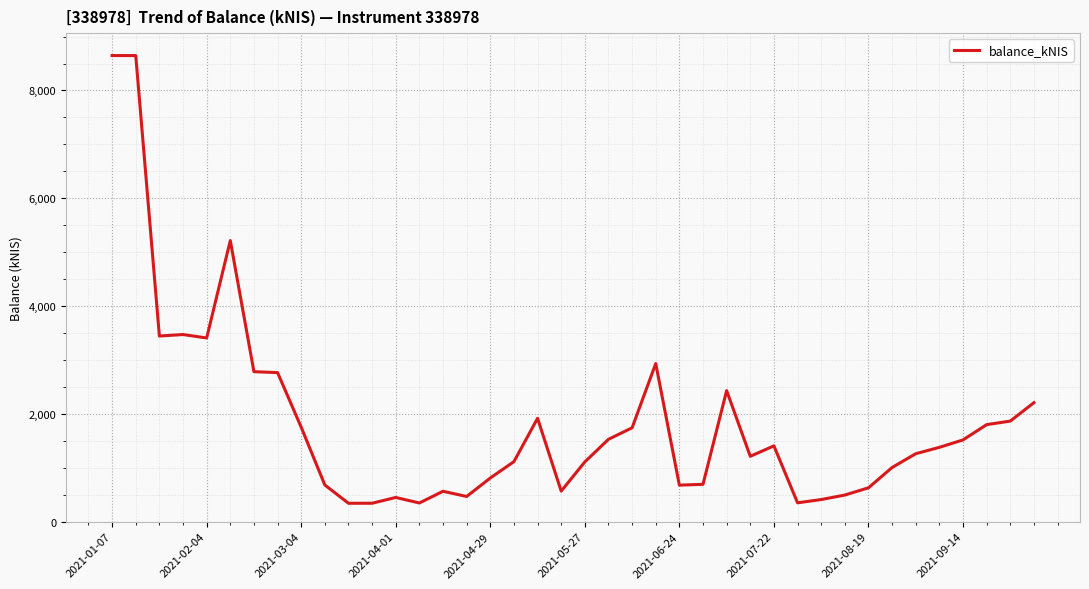

What is the smallest value displayed?

340.8